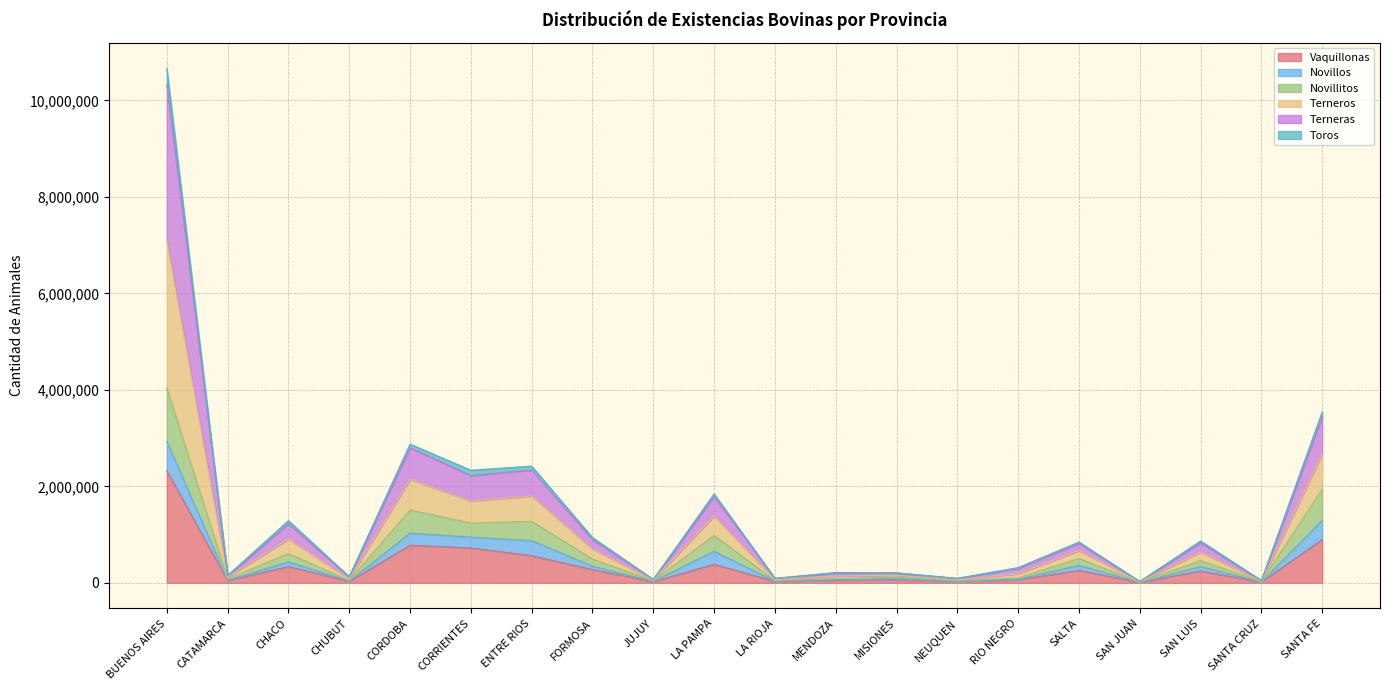

Is it true that Vaquillonas equals 723397 at CORRIENTES?

True